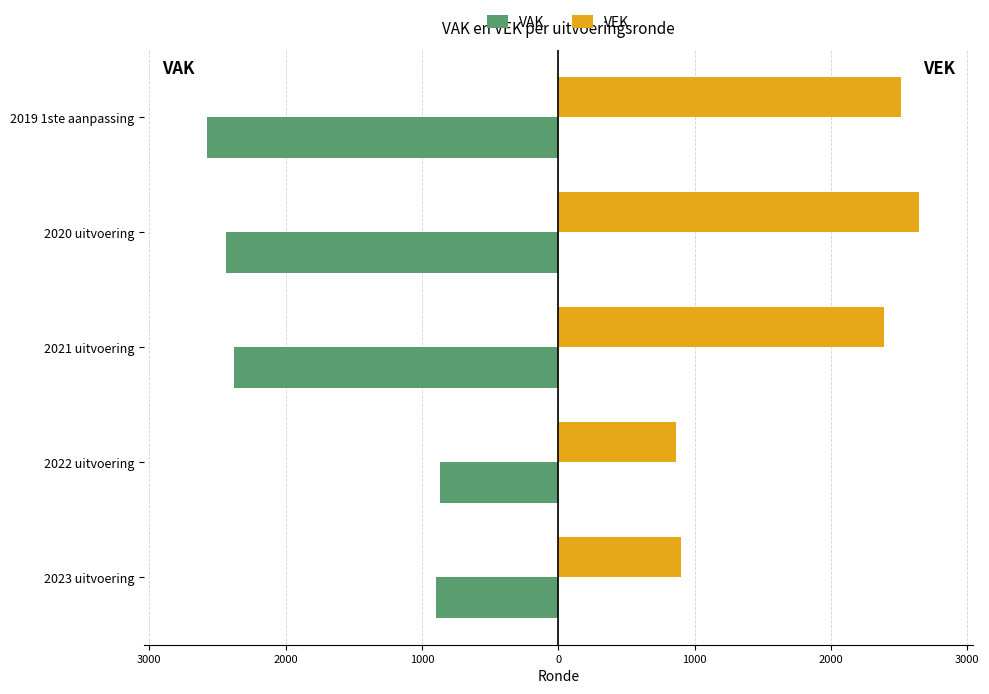

What are all the series names shown in the legend?

VAK, VEK